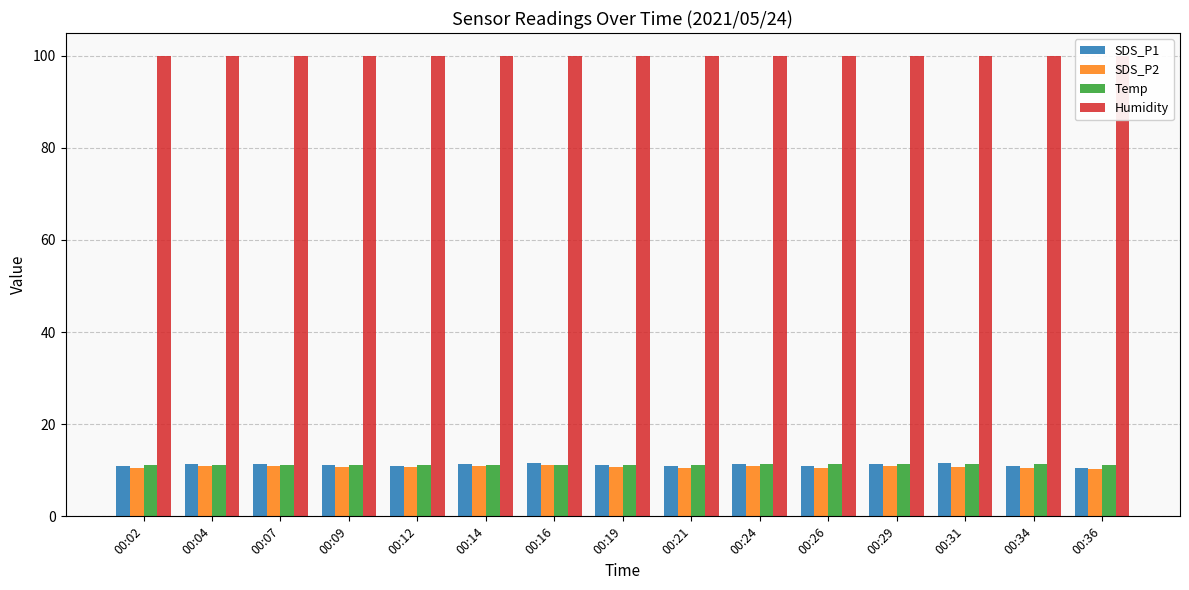

At which label is SDS_P1 closest to 11?

00:12